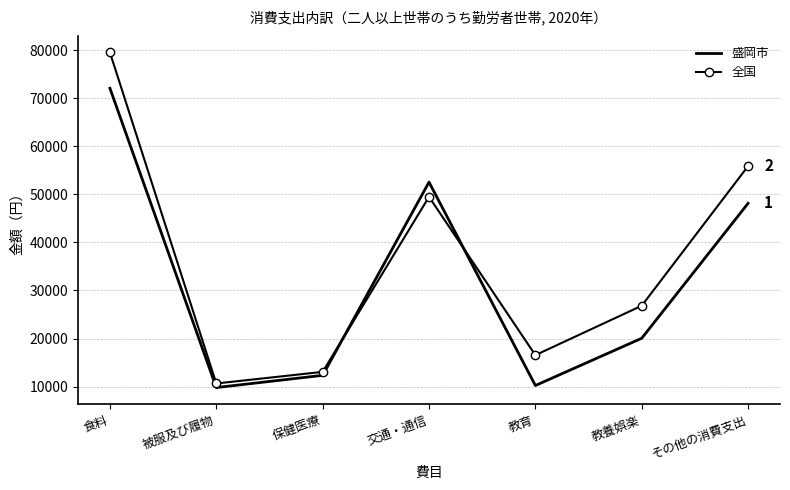

True or false: 全国 has a value of 10654 at 被服及び履物.

True